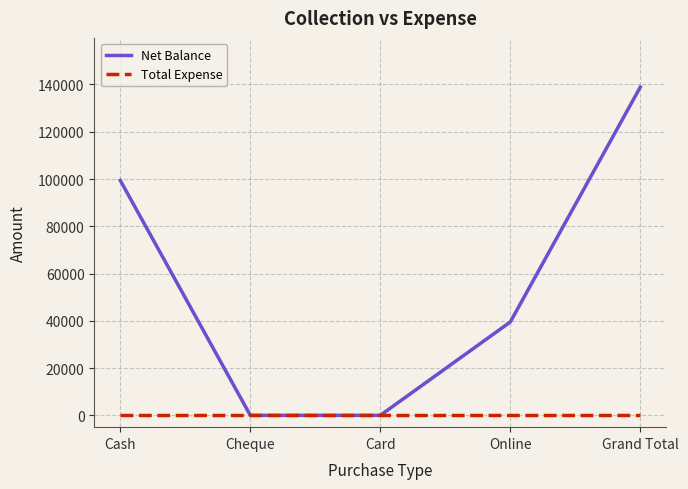

How many values in the Net Balance series are below 39500?

2